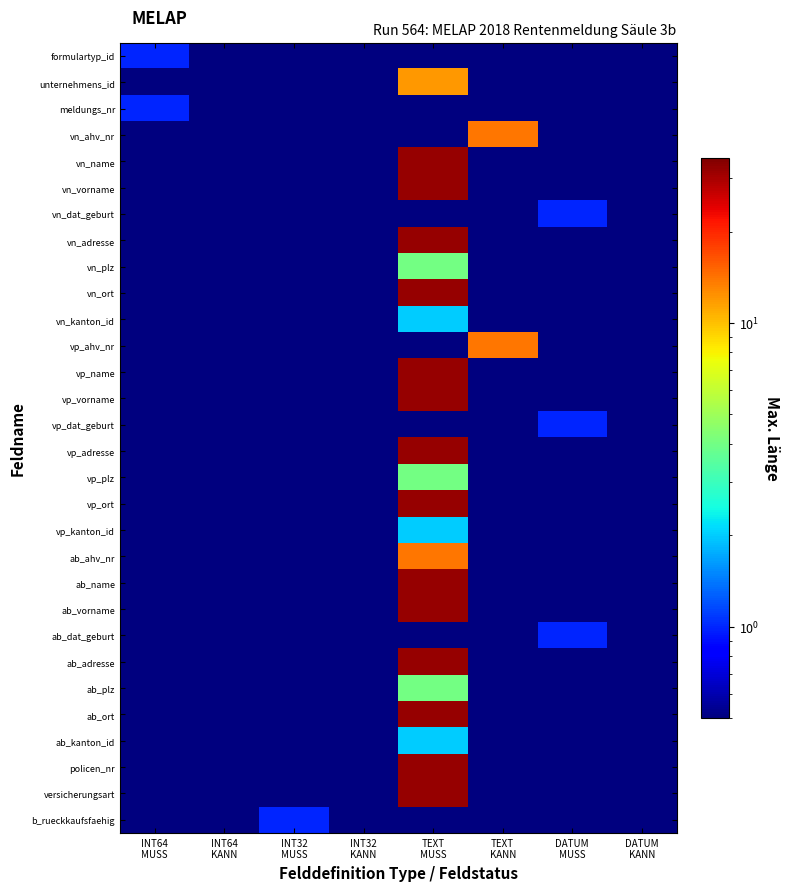

Reading left to right, extract all data points from this chart.

formulartyp_id: INT64
MUSS=1.0	INT64
KANN=0.5	INT32
MUSS=0.5	INT32
KANN=0.5	TEXT
MUSS=0.5	TEXT
KANN=0.5	DATUM
MUSS=0.5	DATUM
KANN=0.5
unternehmens_id: INT64
MUSS=0.5	INT64
KANN=0.5	INT32
MUSS=0.5	INT32
KANN=0.5	TEXT
MUSS=12.0	TEXT
KANN=0.5	DATUM
MUSS=0.5	DATUM
KANN=0.5
meldungs_nr: INT64
MUSS=1.0	INT64
KANN=0.5	INT32
MUSS=0.5	INT32
KANN=0.5	TEXT
MUSS=0.5	TEXT
KANN=0.5	DATUM
MUSS=0.5	DATUM
KANN=0.5
vn_ahv_nr: INT64
MUSS=0.5	INT64
KANN=0.5	INT32
MUSS=0.5	INT32
KANN=0.5	TEXT
MUSS=0.5	TEXT
KANN=14.0	DATUM
MUSS=0.5	DATUM
KANN=0.5
vn_name: INT64
MUSS=0.5	INT64
KANN=0.5	INT32
MUSS=0.5	INT32
KANN=0.5	TEXT
MUSS=32.0	TEXT
KANN=0.5	DATUM
MUSS=0.5	DATUM
KANN=0.5
vn_vorname: INT64
MUSS=0.5	INT64
KANN=0.5	INT32
MUSS=0.5	INT32
KANN=0.5	TEXT
MUSS=32.0	TEXT
KANN=0.5	DATUM
MUSS=0.5	DATUM
KANN=0.5
vn_dat_geburt: INT64
MUSS=0.5	INT64
KANN=0.5	INT32
MUSS=0.5	INT32
KANN=0.5	TEXT
MUSS=0.5	TEXT
KANN=0.5	DATUM
MUSS=1.0	DATUM
KANN=0.5
vn_adresse: INT64
MUSS=0.5	INT64
KANN=0.5	INT32
MUSS=0.5	INT32
KANN=0.5	TEXT
MUSS=32.0	TEXT
KANN=0.5	DATUM
MUSS=0.5	DATUM
KANN=0.5
vn_plz: INT64
MUSS=0.5	INT64
KANN=0.5	INT32
MUSS=0.5	INT32
KANN=0.5	TEXT
MUSS=4.0	TEXT
KANN=0.5	DATUM
MUSS=0.5	DATUM
KANN=0.5
vn_ort: INT64
MUSS=0.5	INT64
KANN=0.5	INT32
MUSS=0.5	INT32
KANN=0.5	TEXT
MUSS=32.0	TEXT
KANN=0.5	DATUM
MUSS=0.5	DATUM
KANN=0.5
vn_kanton_id: INT64
MUSS=0.5	INT64
KANN=0.5	INT32
MUSS=0.5	INT32
KANN=0.5	TEXT
MUSS=2.0	TEXT
KANN=0.5	DATUM
MUSS=0.5	DATUM
KANN=0.5
vp_ahv_nr: INT64
MUSS=0.5	INT64
KANN=0.5	INT32
MUSS=0.5	INT32
KANN=0.5	TEXT
MUSS=0.5	TEXT
KANN=14.0	DATUM
MUSS=0.5	DATUM
KANN=0.5
vp_name: INT64
MUSS=0.5	INT64
KANN=0.5	INT32
MUSS=0.5	INT32
KANN=0.5	TEXT
MUSS=32.0	TEXT
KANN=0.5	DATUM
MUSS=0.5	DATUM
KANN=0.5
vp_vorname: INT64
MUSS=0.5	INT64
KANN=0.5	INT32
MUSS=0.5	INT32
KANN=0.5	TEXT
MUSS=32.0	TEXT
KANN=0.5	DATUM
MUSS=0.5	DATUM
KANN=0.5
vp_dat_geburt: INT64
MUSS=0.5	INT64
KANN=0.5	INT32
MUSS=0.5	INT32
KANN=0.5	TEXT
MUSS=0.5	TEXT
KANN=0.5	DATUM
MUSS=1.0	DATUM
KANN=0.5
vp_adresse: INT64
MUSS=0.5	INT64
KANN=0.5	INT32
MUSS=0.5	INT32
KANN=0.5	TEXT
MUSS=32.0	TEXT
KANN=0.5	DATUM
MUSS=0.5	DATUM
KANN=0.5
vp_plz: INT64
MUSS=0.5	INT64
KANN=0.5	INT32
MUSS=0.5	INT32
KANN=0.5	TEXT
MUSS=4.0	TEXT
KANN=0.5	DATUM
MUSS=0.5	DATUM
KANN=0.5
vp_ort: INT64
MUSS=0.5	INT64
KANN=0.5	INT32
MUSS=0.5	INT32
KANN=0.5	TEXT
MUSS=32.0	TEXT
KANN=0.5	DATUM
MUSS=0.5	DATUM
KANN=0.5
vp_kanton_id: INT64
MUSS=0.5	INT64
KANN=0.5	INT32
MUSS=0.5	INT32
KANN=0.5	TEXT
MUSS=2.0	TEXT
KANN=0.5	DATUM
MUSS=0.5	DATUM
KANN=0.5
ab_ahv_nr: INT64
MUSS=0.5	INT64
KANN=0.5	INT32
MUSS=0.5	INT32
KANN=0.5	TEXT
MUSS=14.0	TEXT
KANN=0.5	DATUM
MUSS=0.5	DATUM
KANN=0.5
ab_name: INT64
MUSS=0.5	INT64
KANN=0.5	INT32
MUSS=0.5	INT32
KANN=0.5	TEXT
MUSS=32.0	TEXT
KANN=0.5	DATUM
MUSS=0.5	DATUM
KANN=0.5
ab_vorname: INT64
MUSS=0.5	INT64
KANN=0.5	INT32
MUSS=0.5	INT32
KANN=0.5	TEXT
MUSS=32.0	TEXT
KANN=0.5	DATUM
MUSS=0.5	DATUM
KANN=0.5
ab_dat_geburt: INT64
MUSS=0.5	INT64
KANN=0.5	INT32
MUSS=0.5	INT32
KANN=0.5	TEXT
MUSS=0.5	TEXT
KANN=0.5	DATUM
MUSS=1.0	DATUM
KANN=0.5
ab_adresse: INT64
MUSS=0.5	INT64
KANN=0.5	INT32
MUSS=0.5	INT32
KANN=0.5	TEXT
MUSS=32.0	TEXT
KANN=0.5	DATUM
MUSS=0.5	DATUM
KANN=0.5
ab_plz: INT64
MUSS=0.5	INT64
KANN=0.5	INT32
MUSS=0.5	INT32
KANN=0.5	TEXT
MUSS=4.0	TEXT
KANN=0.5	DATUM
MUSS=0.5	DATUM
KANN=0.5
ab_ort: INT64
MUSS=0.5	INT64
KANN=0.5	INT32
MUSS=0.5	INT32
KANN=0.5	TEXT
MUSS=32.0	TEXT
KANN=0.5	DATUM
MUSS=0.5	DATUM
KANN=0.5
ab_kanton_id: INT64
MUSS=0.5	INT64
KANN=0.5	INT32
MUSS=0.5	INT32
KANN=0.5	TEXT
MUSS=2.0	TEXT
KANN=0.5	DATUM
MUSS=0.5	DATUM
KANN=0.5
policen_nr: INT64
MUSS=0.5	INT64
KANN=0.5	INT32
MUSS=0.5	INT32
KANN=0.5	TEXT
MUSS=32.0	TEXT
KANN=0.5	DATUM
MUSS=0.5	DATUM
KANN=0.5
versicherungsart: INT64
MUSS=0.5	INT64
KANN=0.5	INT32
MUSS=0.5	INT32
KANN=0.5	TEXT
MUSS=32.0	TEXT
KANN=0.5	DATUM
MUSS=0.5	DATUM
KANN=0.5
b_rueckkaufsfaehig: INT64
MUSS=0.5	INT64
KANN=0.5	INT32
MUSS=1.0	INT32
KANN=0.5	TEXT
MUSS=0.5	TEXT
KANN=0.5	DATUM
MUSS=0.5	DATUM
KANN=0.5